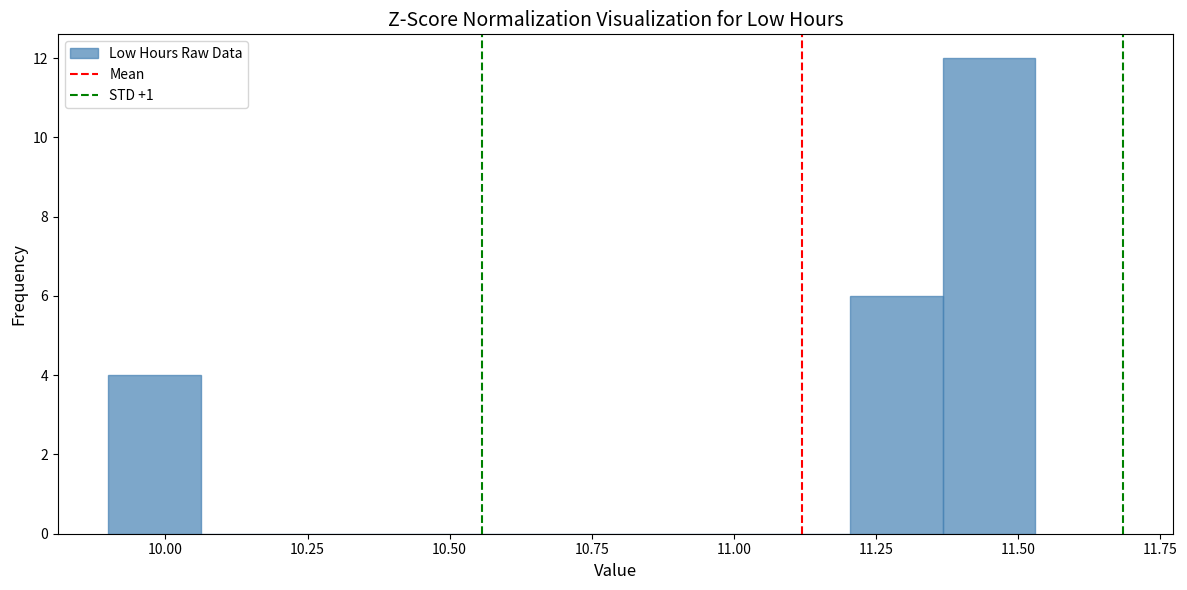

Around what value on the x-axis is the tallest bar? Give the approximate position of its centre, as read against the axis.

11.45